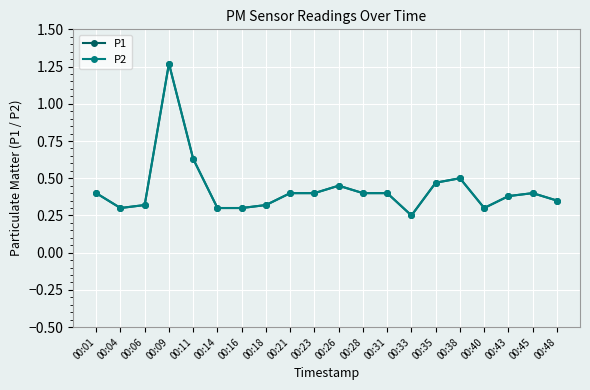

Does the chart have visible grid lines?

Yes